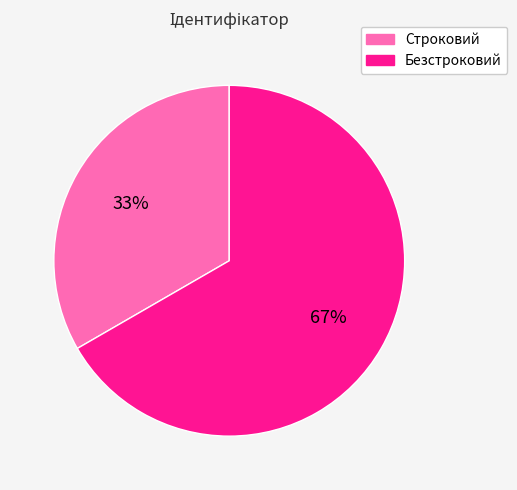

What is the largest slice in the pie chart?

Безстроковий